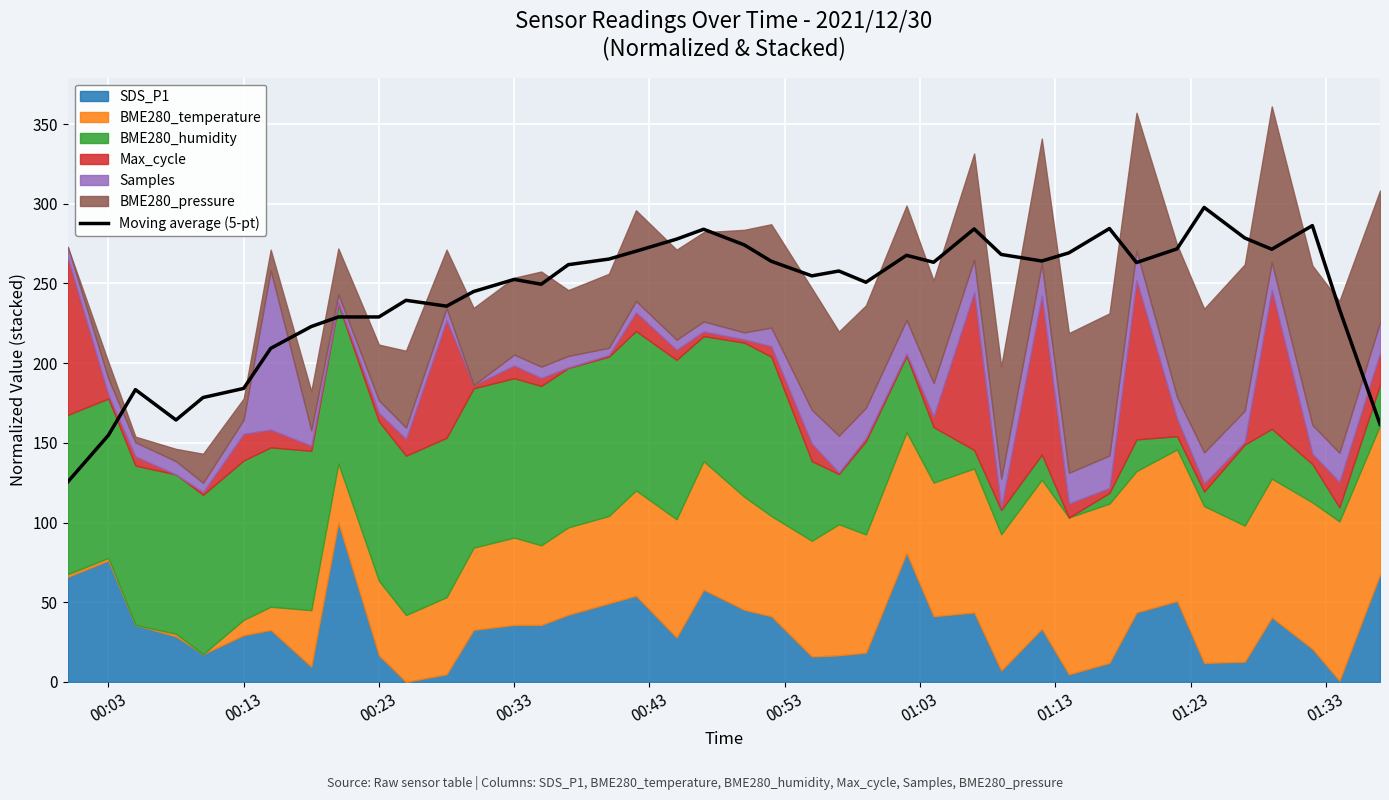

True or false: there are more than 0 points higher than both neighbors.

True